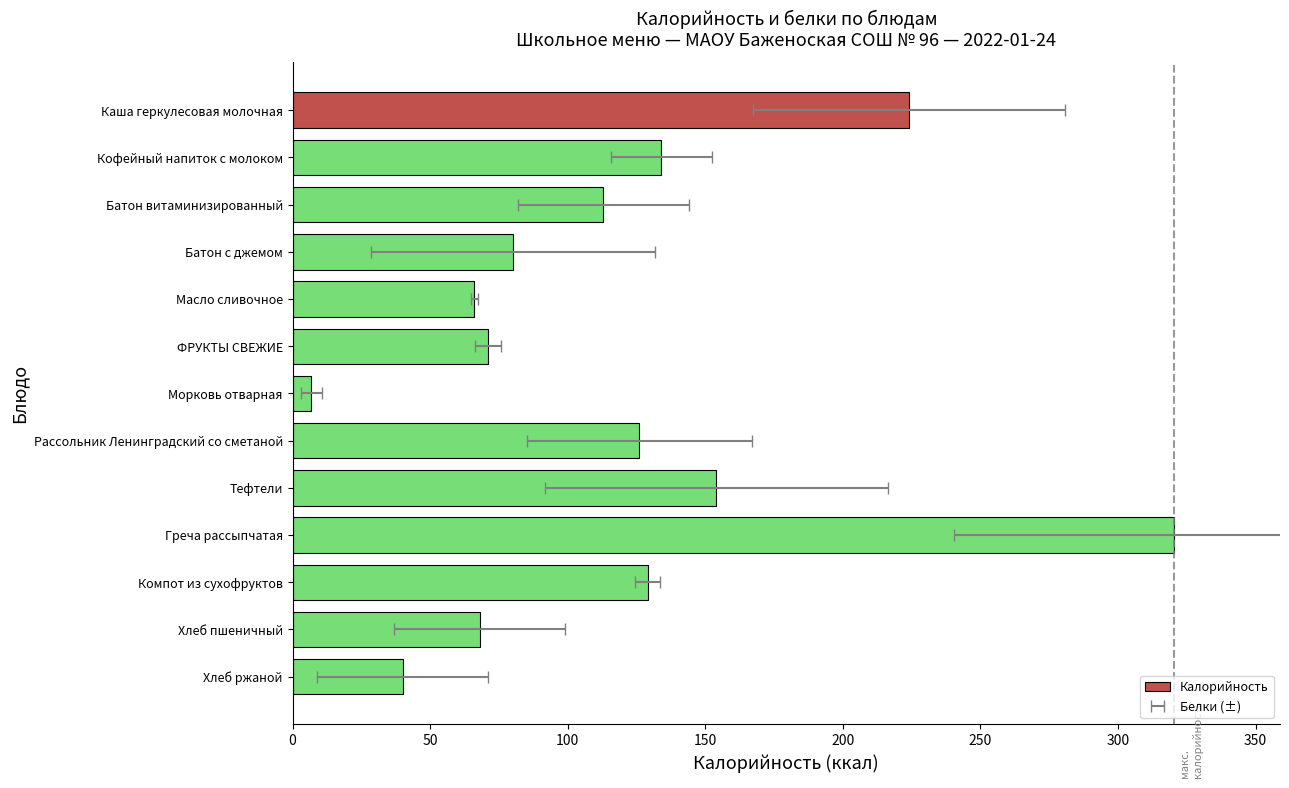

What is the greatest value displayed?

320.4